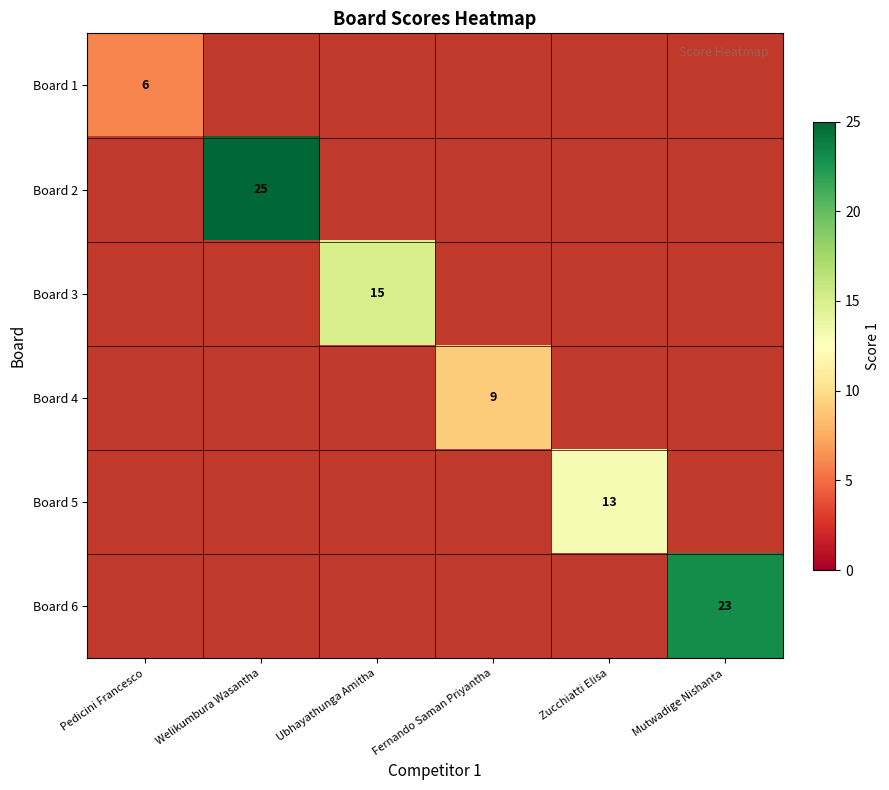

At how many categories does at least one series exceed 6?

5